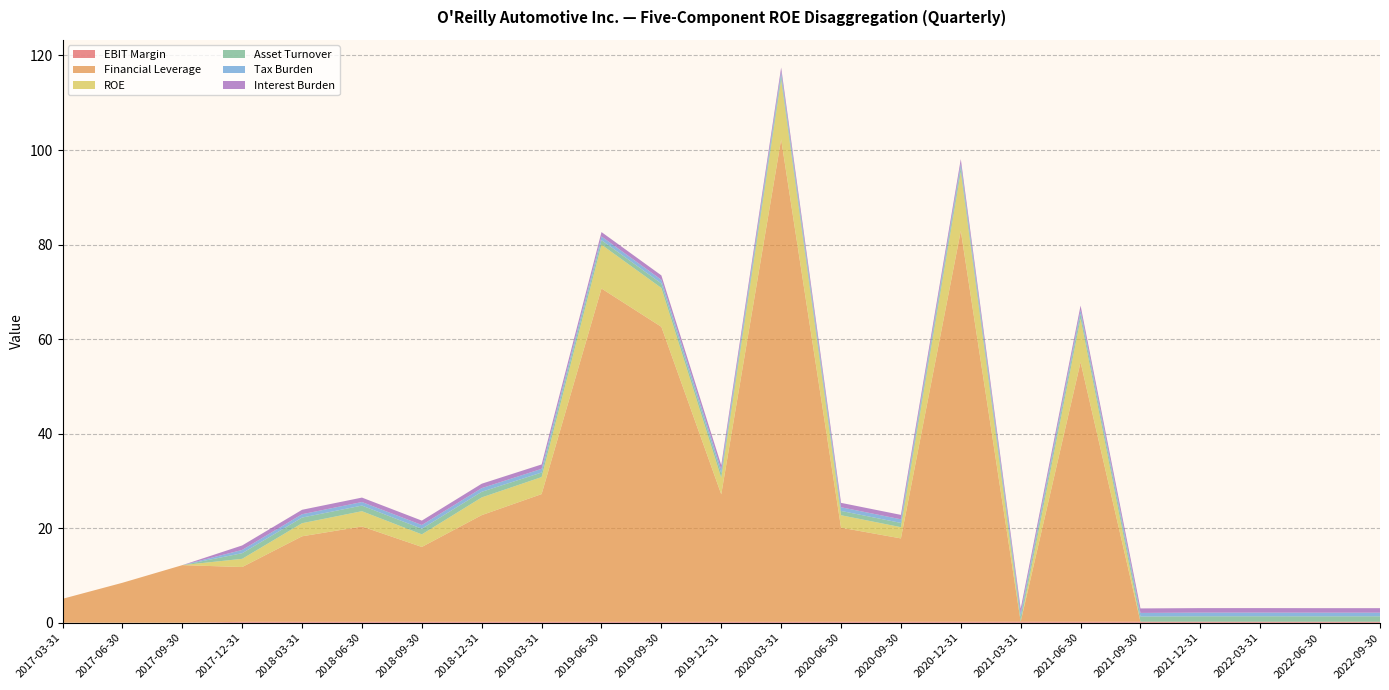

Reading right to left, what are all the values shown in this chart?

EBIT Margin: 0.2	0.2	0.2	0.2	0.2	0.2	0.2	0.2	0.2	0.2	0.2	0.2	0.2	0.2	0.2	0.2	0.2	0.2	0.2	0.2	0.0	0.0	0.0
Financial Leverage: 0.0	0.0	0.0	0.0	0.0	54.9	0.0	82.7	17.6	19.9	102.1	27.0	62.4	70.5	27.0	22.6	15.8	20.2	18.1	11.6	12.2	8.4	5.1
ROE: 0.0	0.0	0.0	0.0	0.0	9.2	0.0	12.5	2.4	2.6	12.6	3.5	8.2	9.3	3.6	3.7	2.7	3.2	2.8	1.7	0.0	0.0	0.0
Asset Turnover: 1.1	1.1	1.1	1.1	1.1	1.1	1.0	1.0	0.9	0.9	0.9	0.9	1.0	1.0	1.0	1.2	1.2	1.2	1.2	1.2	0.0	0.0	0.0
Tax Burden: 0.8	0.8	0.8	0.8	0.8	0.8	0.8	0.8	0.8	0.8	0.8	0.8	0.8	0.8	0.8	0.8	0.8	0.8	0.7	0.7	0.0	0.0	0.0
Interest Burden: 0.9	0.9	0.9	0.9	0.9	0.9	0.9	0.9	0.9	0.9	0.9	0.9	0.9	0.9	0.9	0.9	0.9	0.9	0.9	0.9	0.0	0.0	0.0